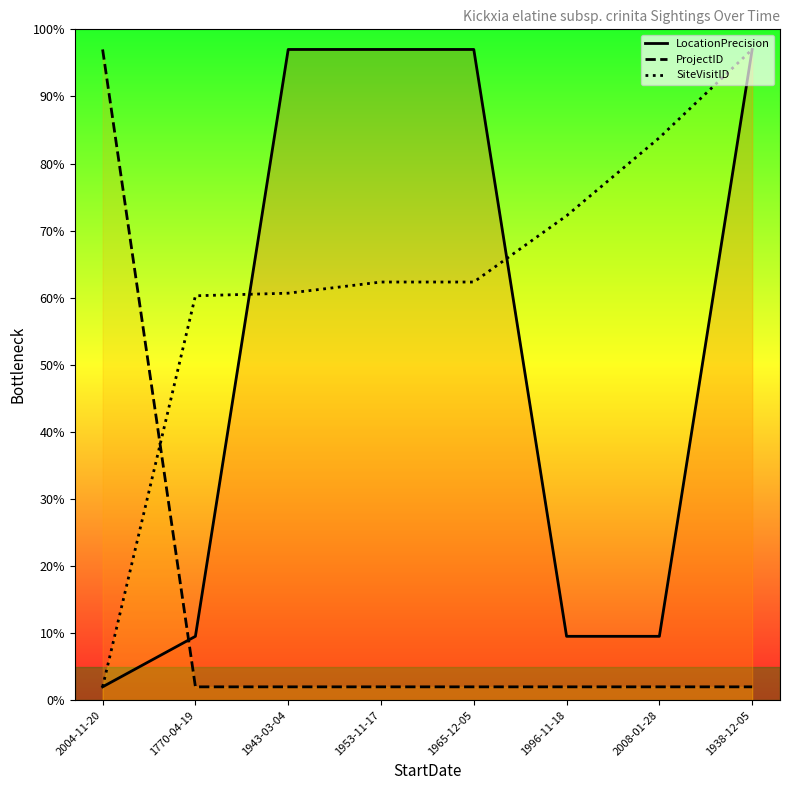

True or false: ProjectID has more than 0 interior local peaks.

False